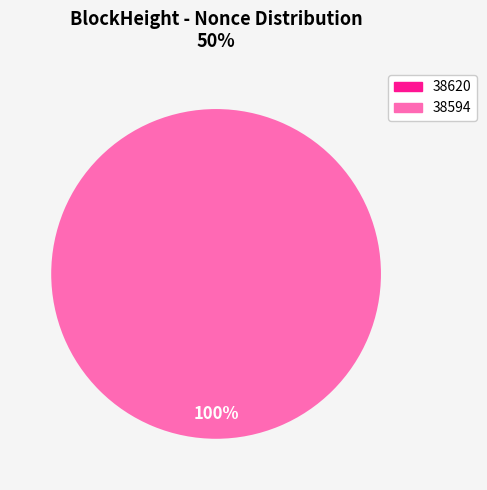

To the nearest percent, what percentage of the pie is 38594?

100%